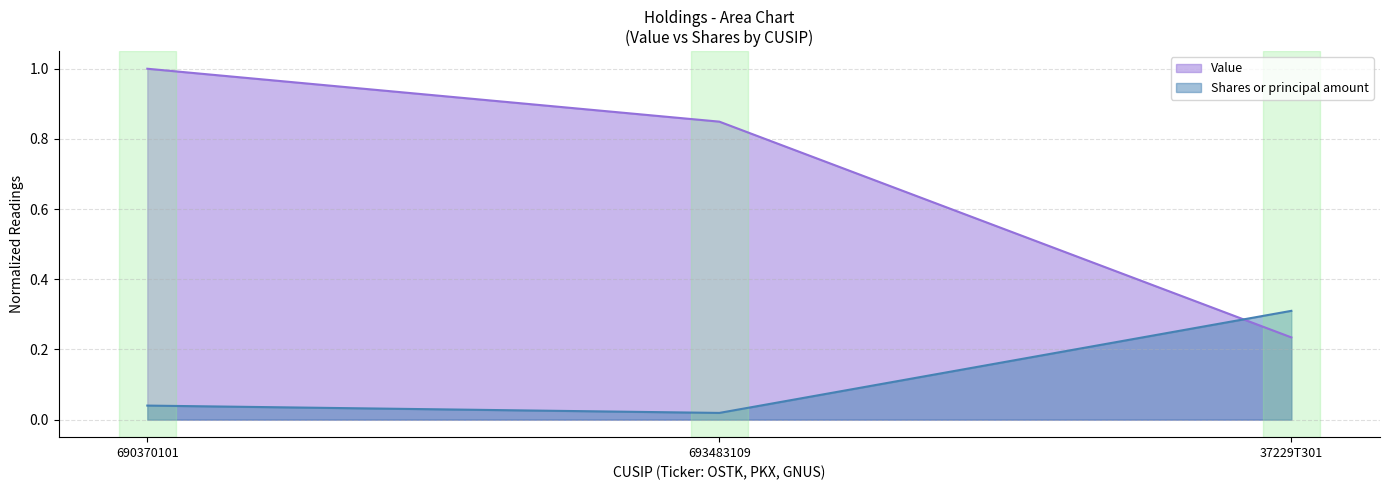

What is the spread (max minus min) of values at 37229T301?

0.1